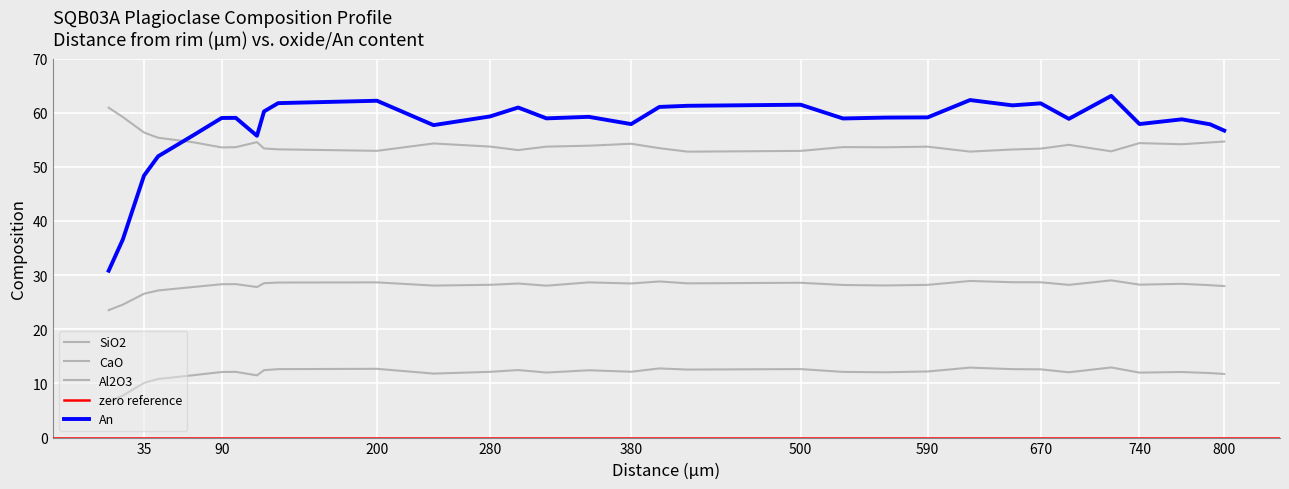

The CaO series shows 6.8 at 400. True or false?

False